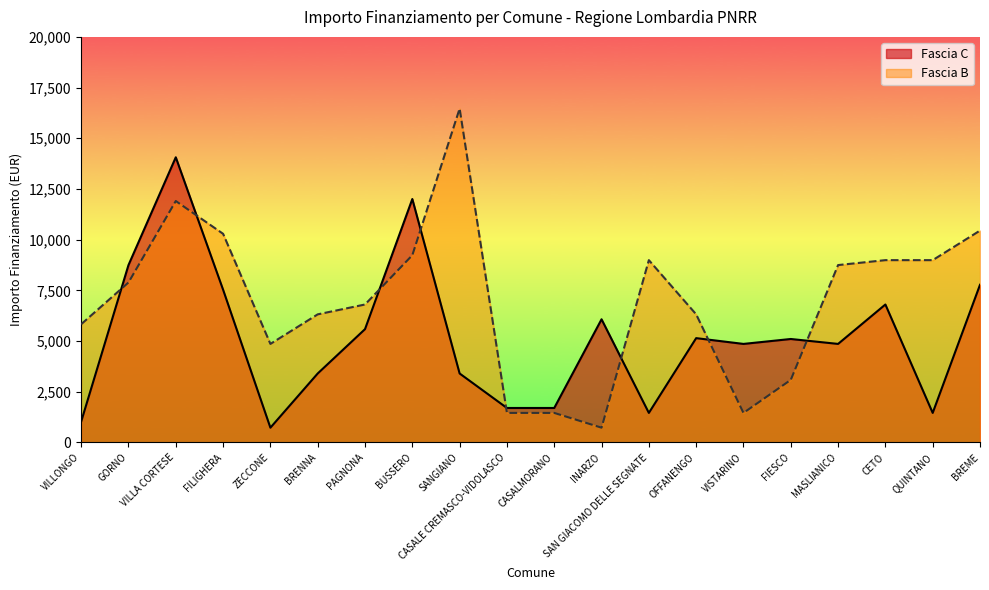

What is the label of the 1st point from the right?

BREME